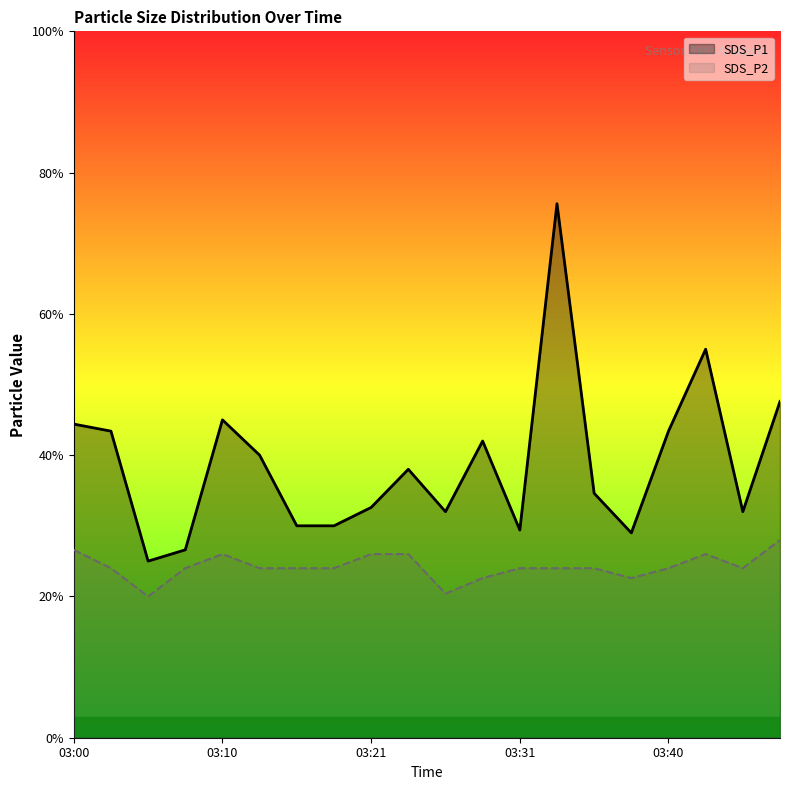

Reading left to right, list all the values displayed in this chart.

SDS_P1: 03:00=2.2	03:03=2.2	03:05=1.2	03:08=1.3	03:10=2.2	03:13=2.0	03:15=1.5	03:18=1.5	03:21=1.6	03:23=1.9	03:26=1.6	03:28=2.1	03:31=1.5	03:33=3.8	03:35=1.7	03:38=1.4	03:40=2.2	03:43=2.8	03:45=1.6	03:48=2.4
SDS_P2: 03:00=1.3	03:03=1.2	03:05=1.0	03:08=1.2	03:10=1.3	03:13=1.2	03:15=1.2	03:18=1.2	03:21=1.3	03:23=1.3	03:26=1.0	03:28=1.1	03:31=1.2	03:33=1.2	03:35=1.2	03:38=1.1	03:40=1.2	03:43=1.3	03:45=1.2	03:48=1.4